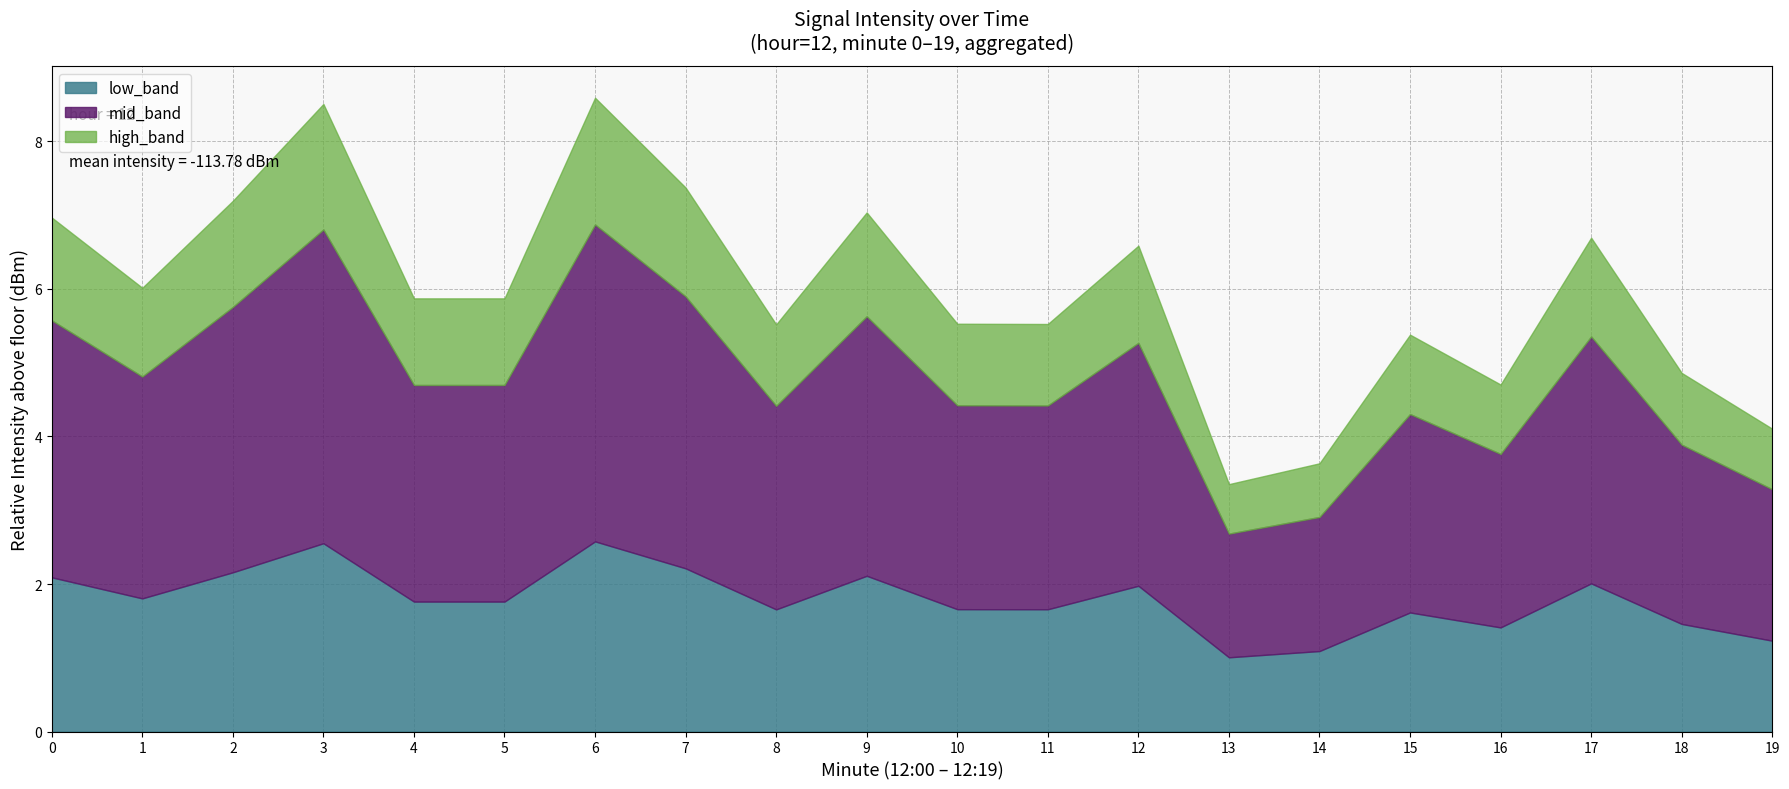

How many distinct data groups are displayed?

1